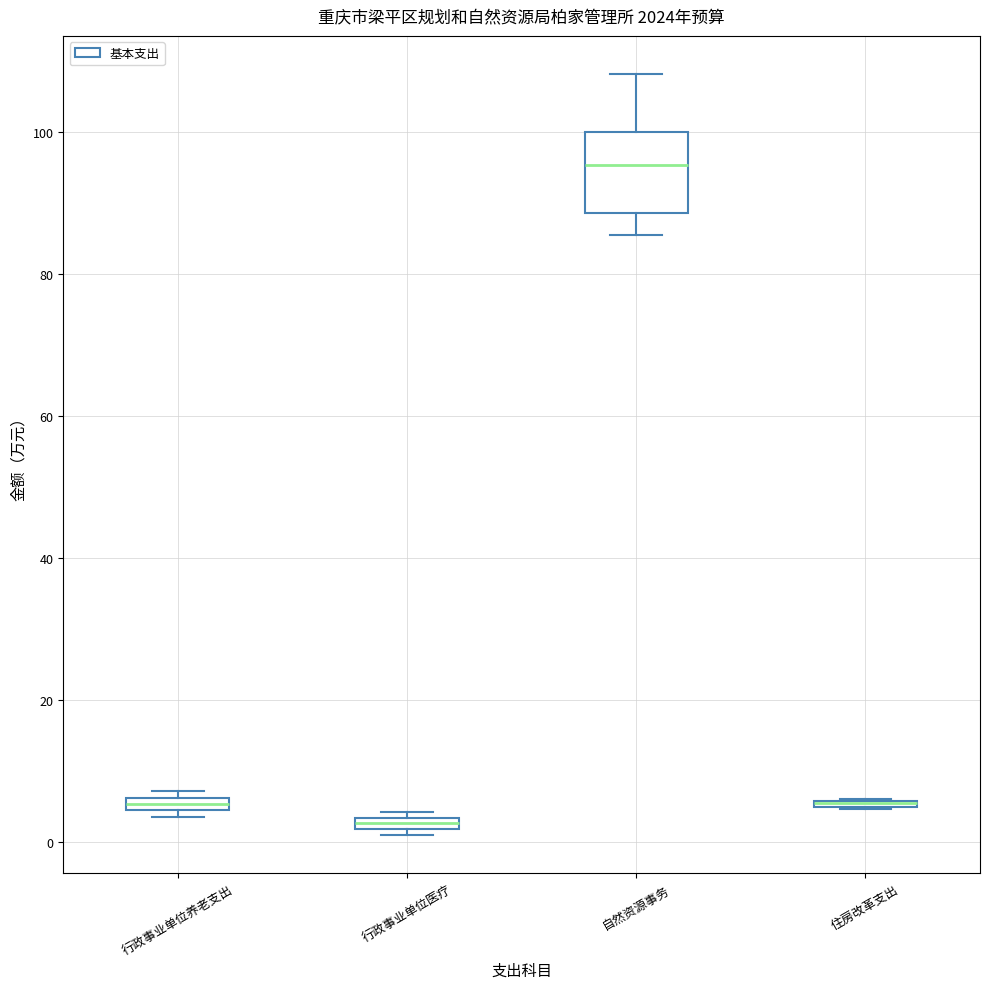

Comparing the boxes themselves (not the whiskers), which one is the tallest?

自然资源事务